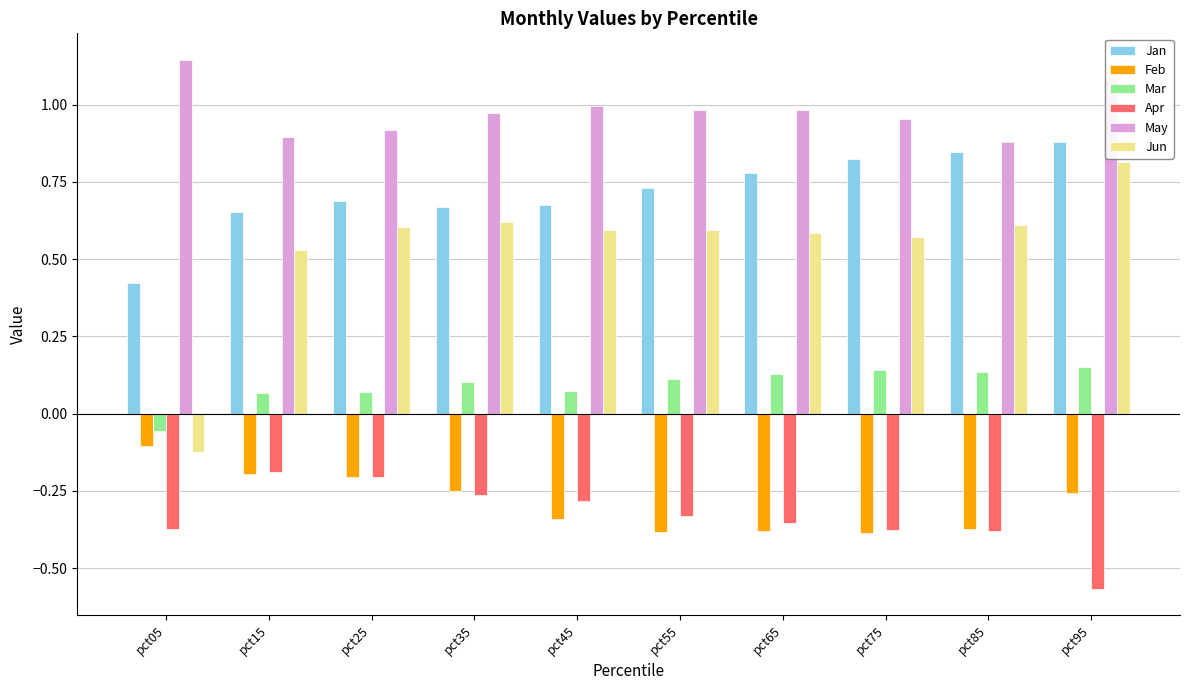

How many positive values does the Jun series have?

9